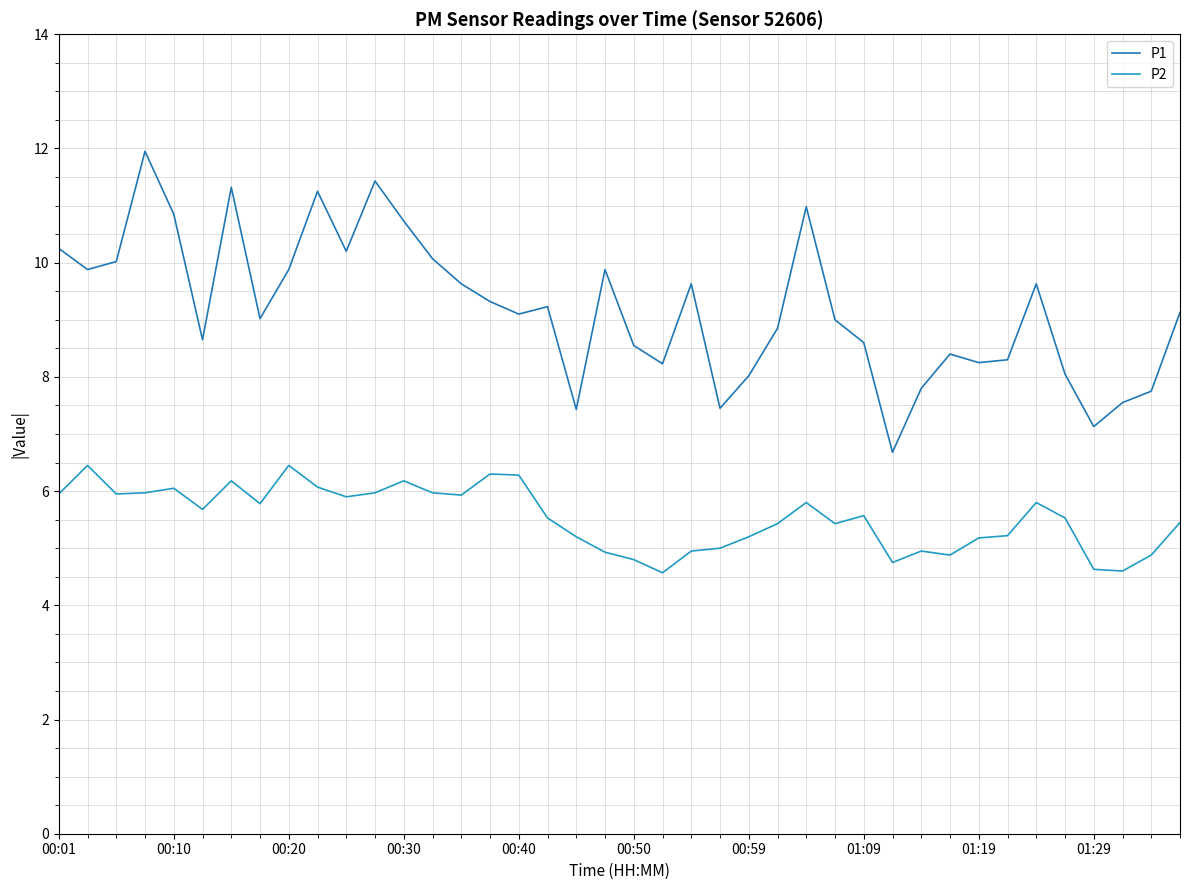

How many lines are shown in the chart?

2